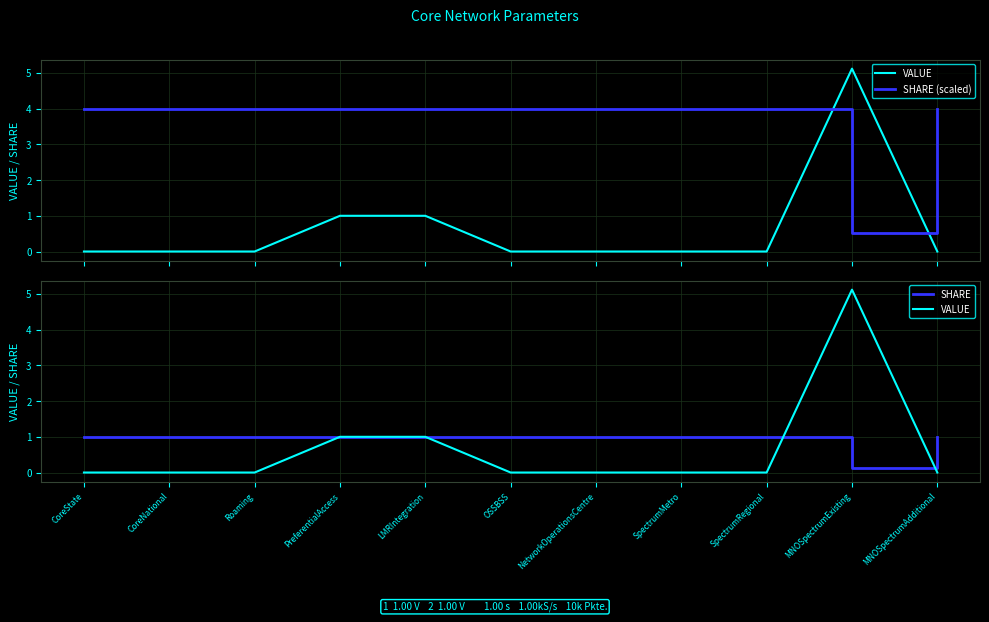

What position from the right is SpectrumMetro?

4